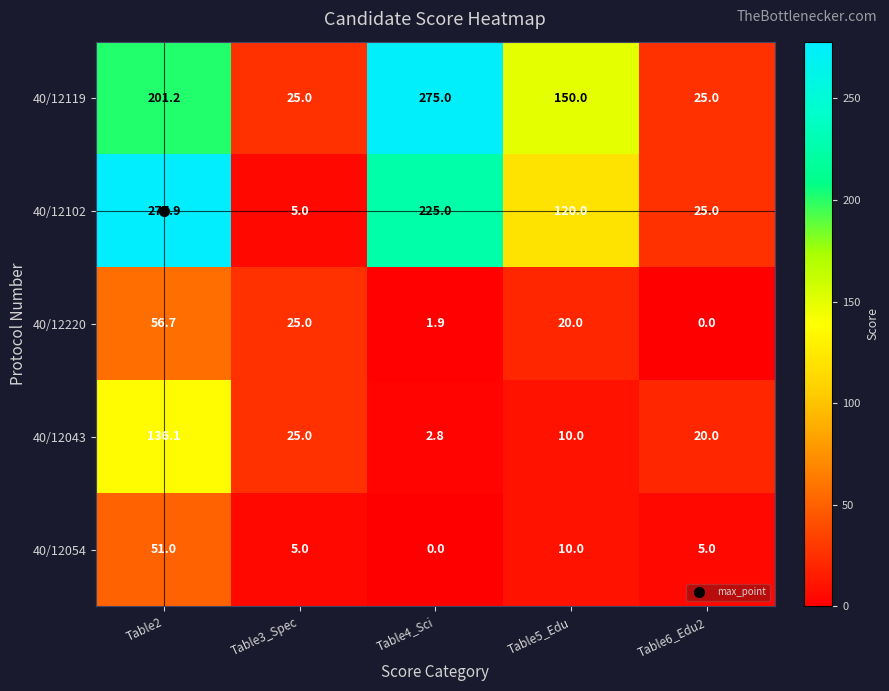

True or false: 40/12220 has a value of 0.9 at Table4_Sci.

False